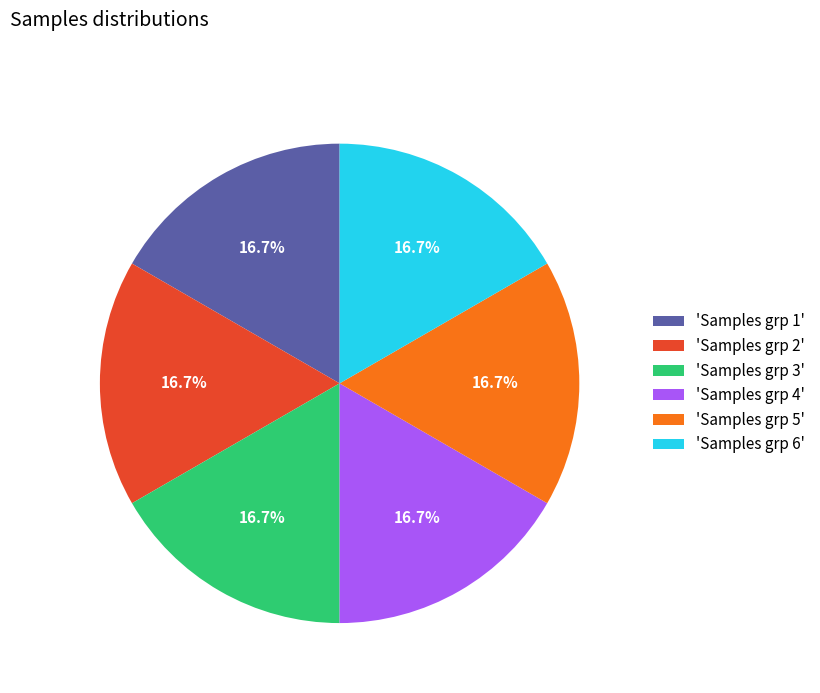

What is the ratio of the value at 'Samples grp 4' to the value at 'Samples grp 6'?

1.0